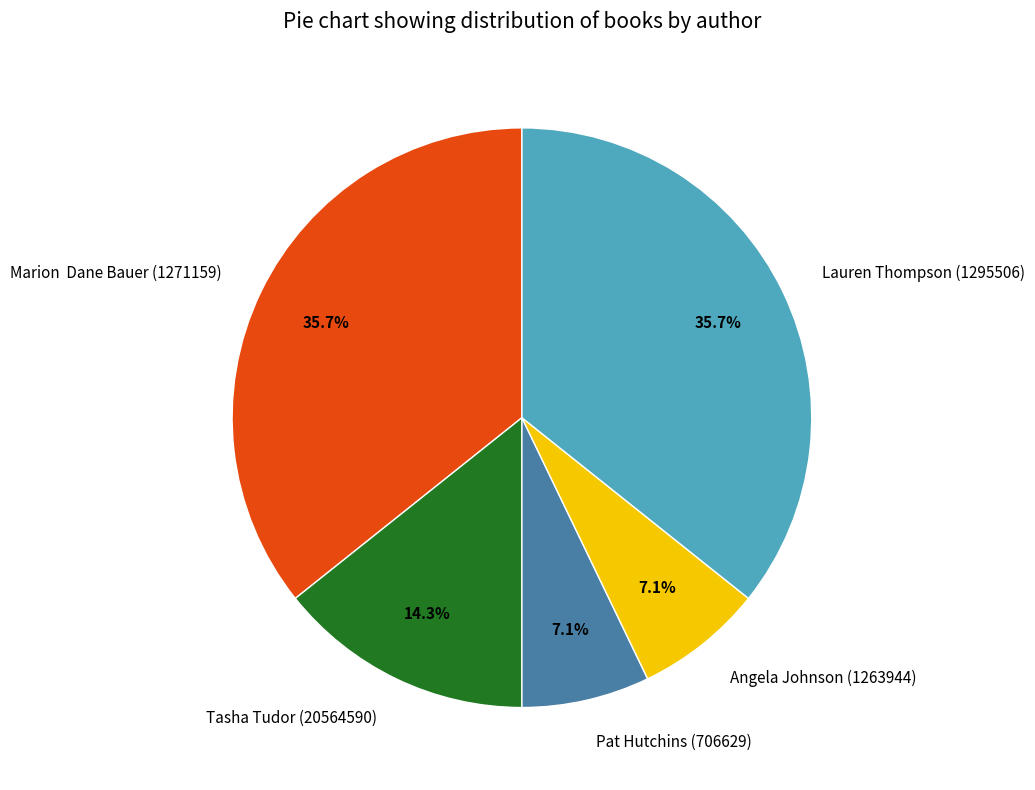

Approximately how many times larger is the value at Lauren Thompson (1295506) compared to Marion Dane Bauer (1271159)?

1.0